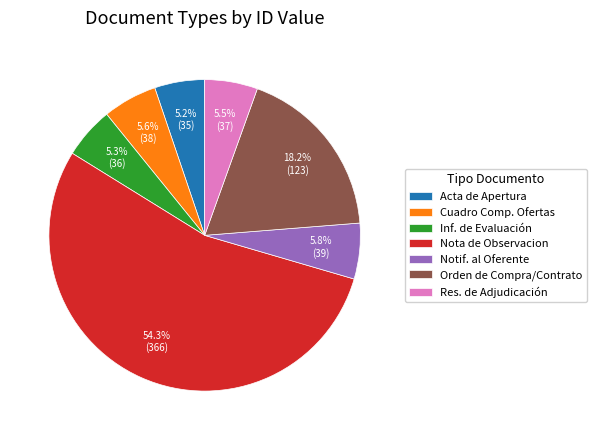

Does Nota de Observacion account for over 50% of the chart?

Yes